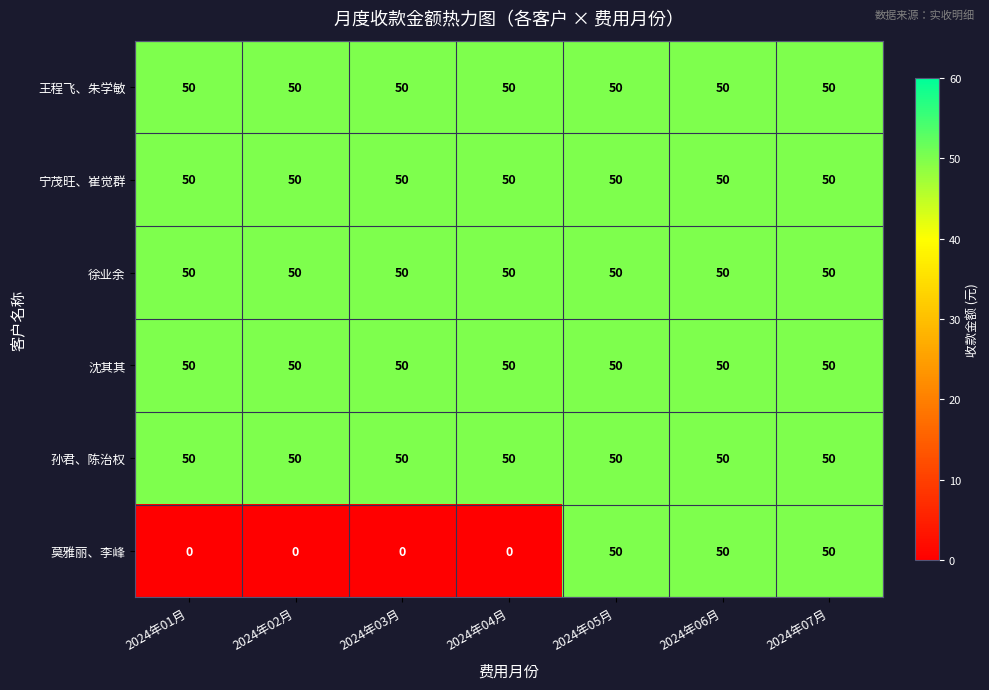

What is the sum of the 沈其其 values at 2024年05月 and 2024年04月?

100